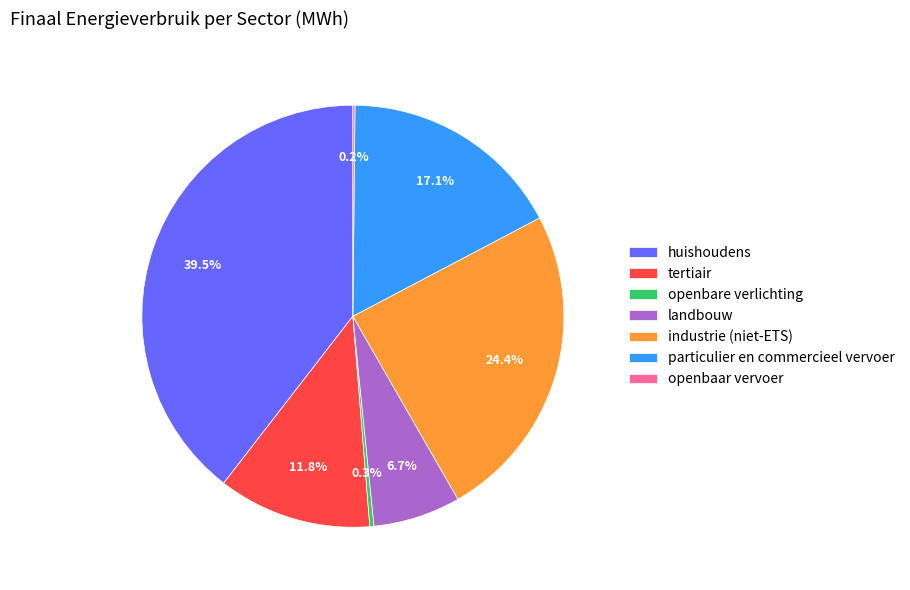

Is there any slice that represents more than half of the pie?

No